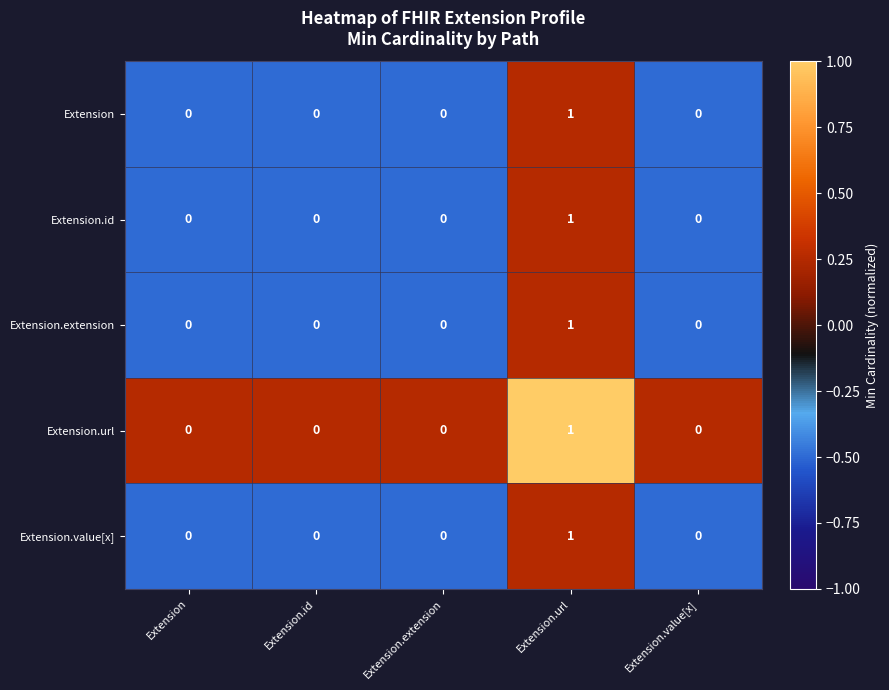

The value of Extension at Extension.url is 1. True or false?

True